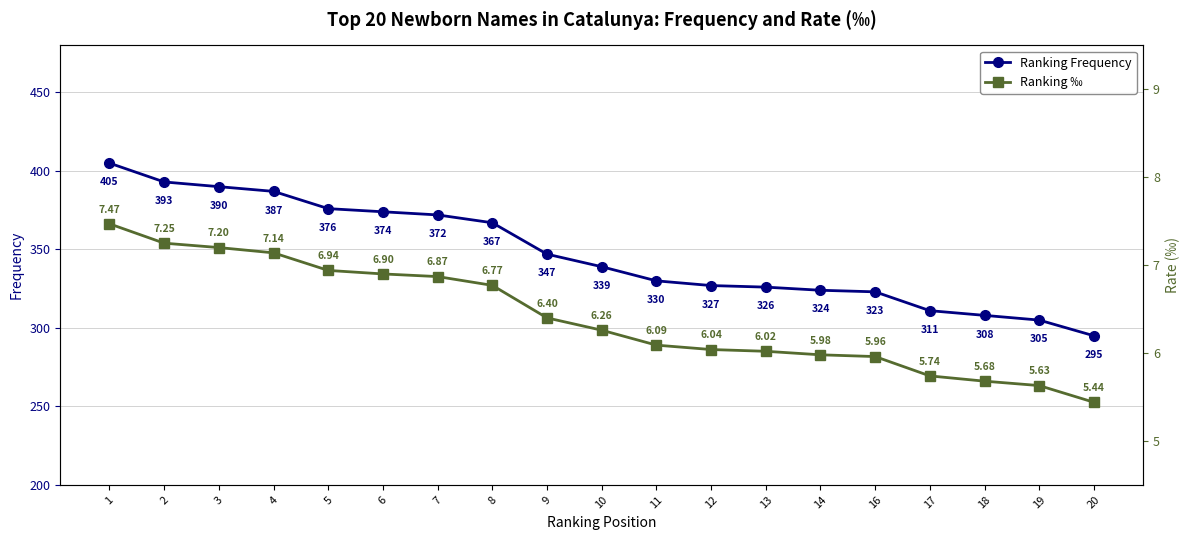

What is the sum of the Ranking ‰ values at 18 and 13?

11.7